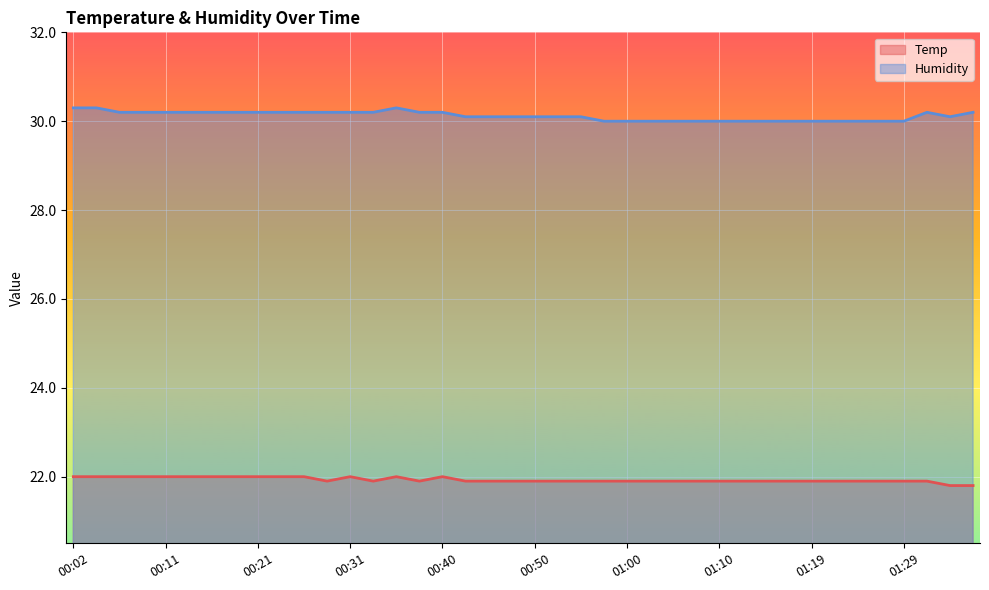

Which series has the largest range (max minus min)?

Humidity